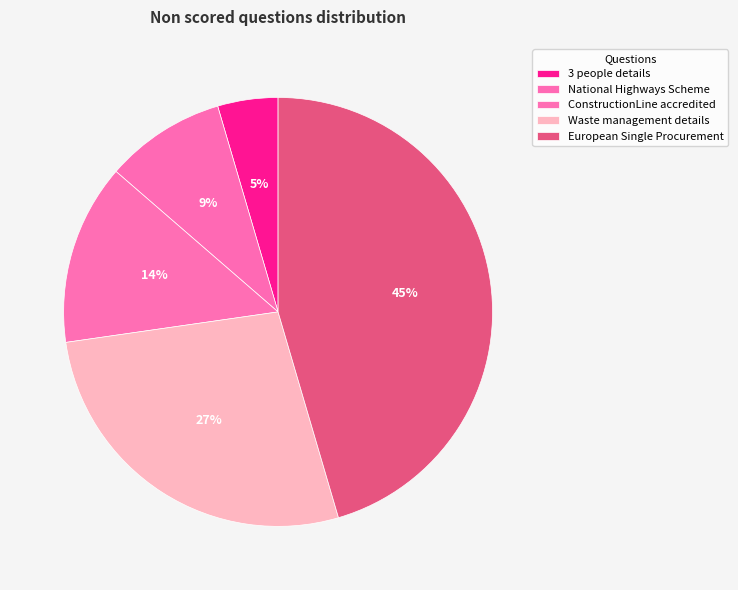

Is it true that European Single Procurement is 31% of the pie?

False